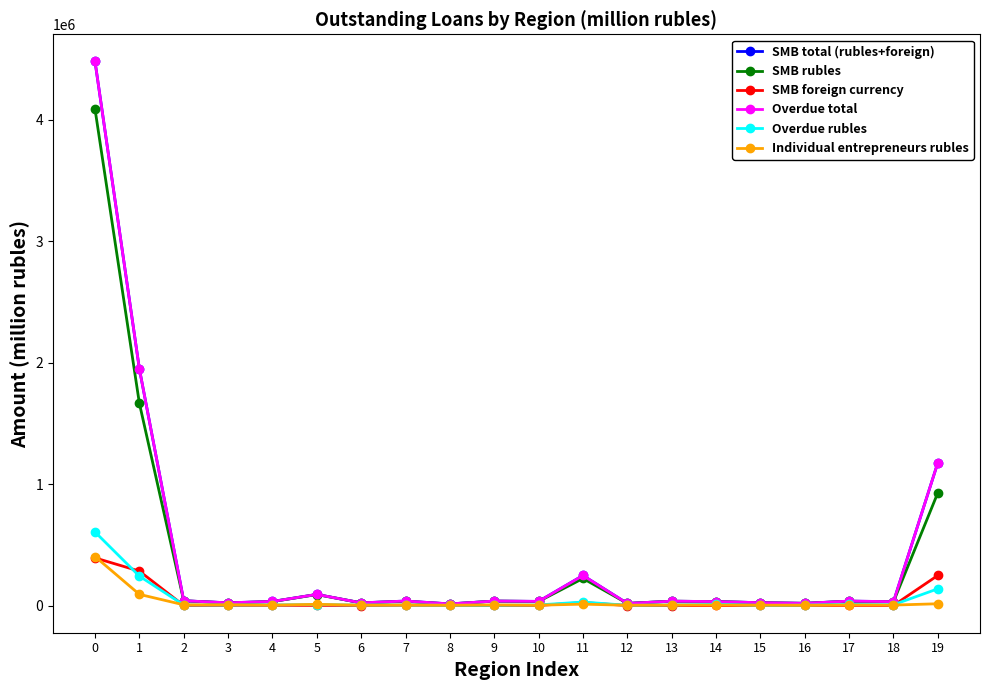

What is the difference between the Overdue total values at 8 and 17?

23000